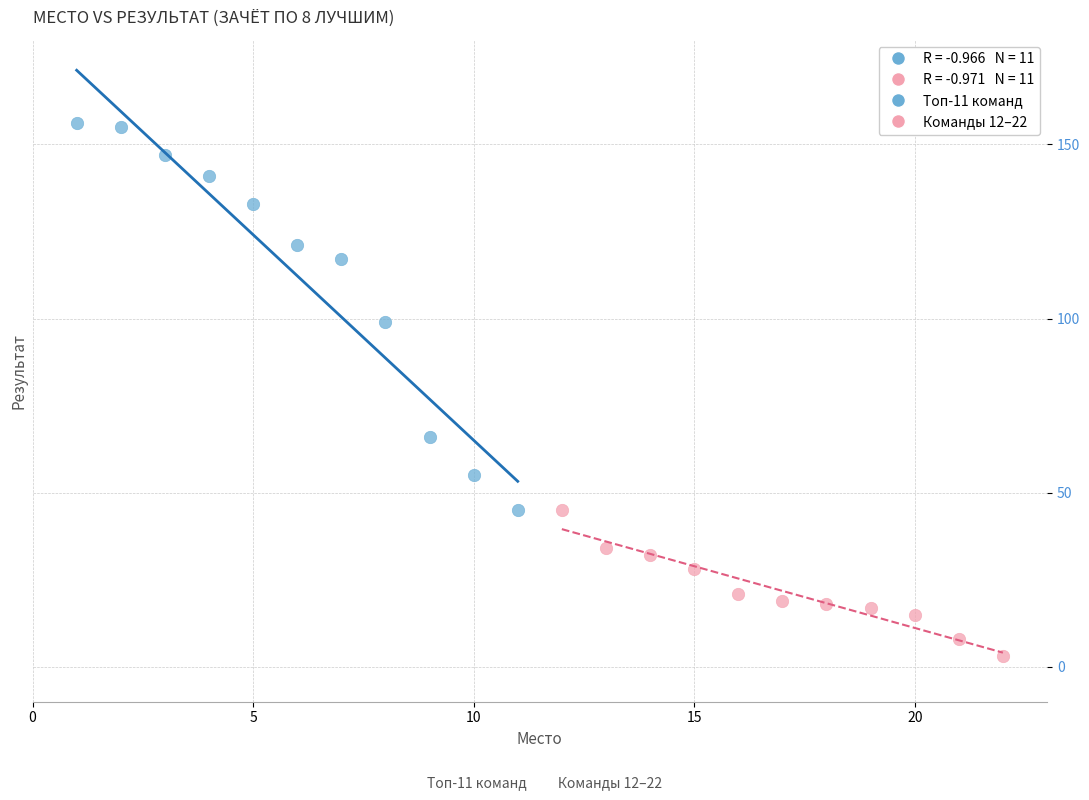

Which series has the widest spread of Y values?

Топ-11 команд